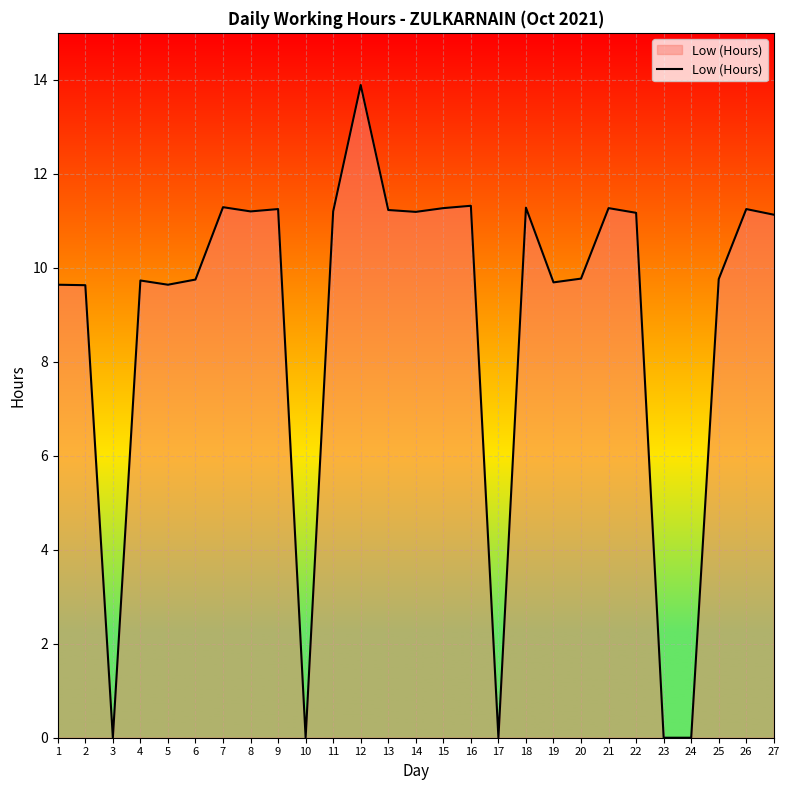

What is the greatest value displayed?

13.9